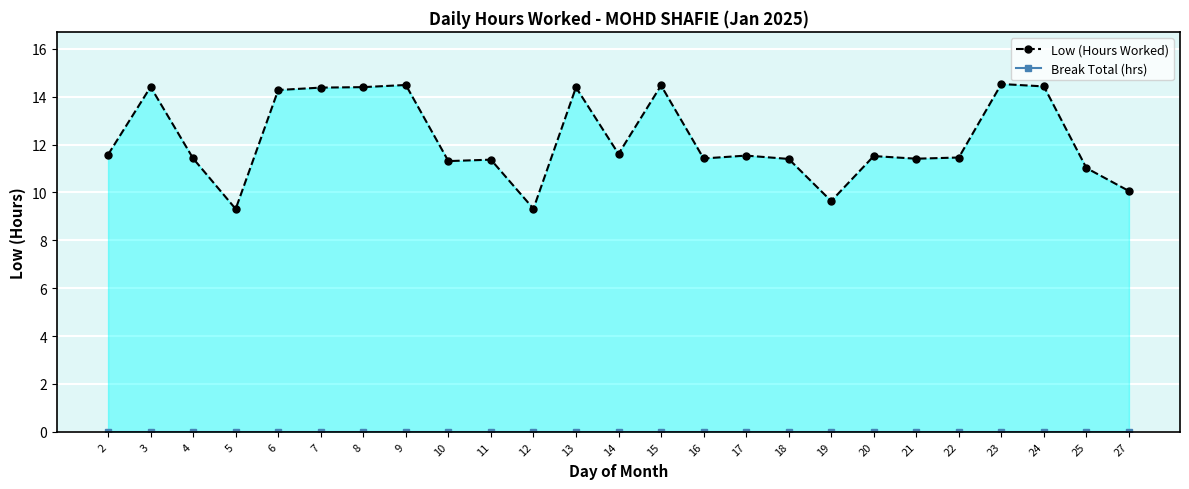

Is the value of Low (Hours Worked) at 27 greater than the value of Break Total (hrs) at 21?

Yes